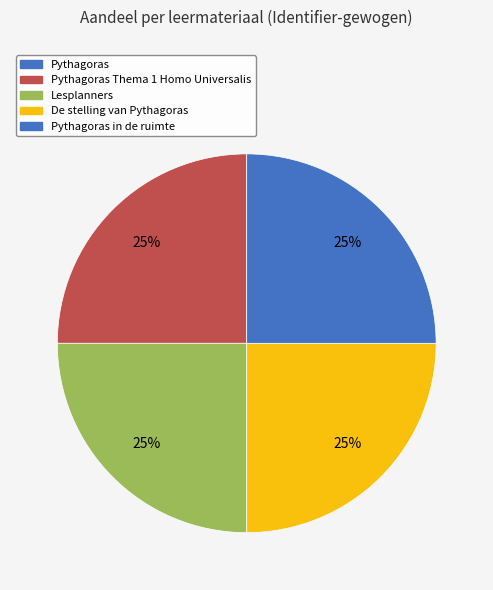

How many segments does this pie chart have?

5